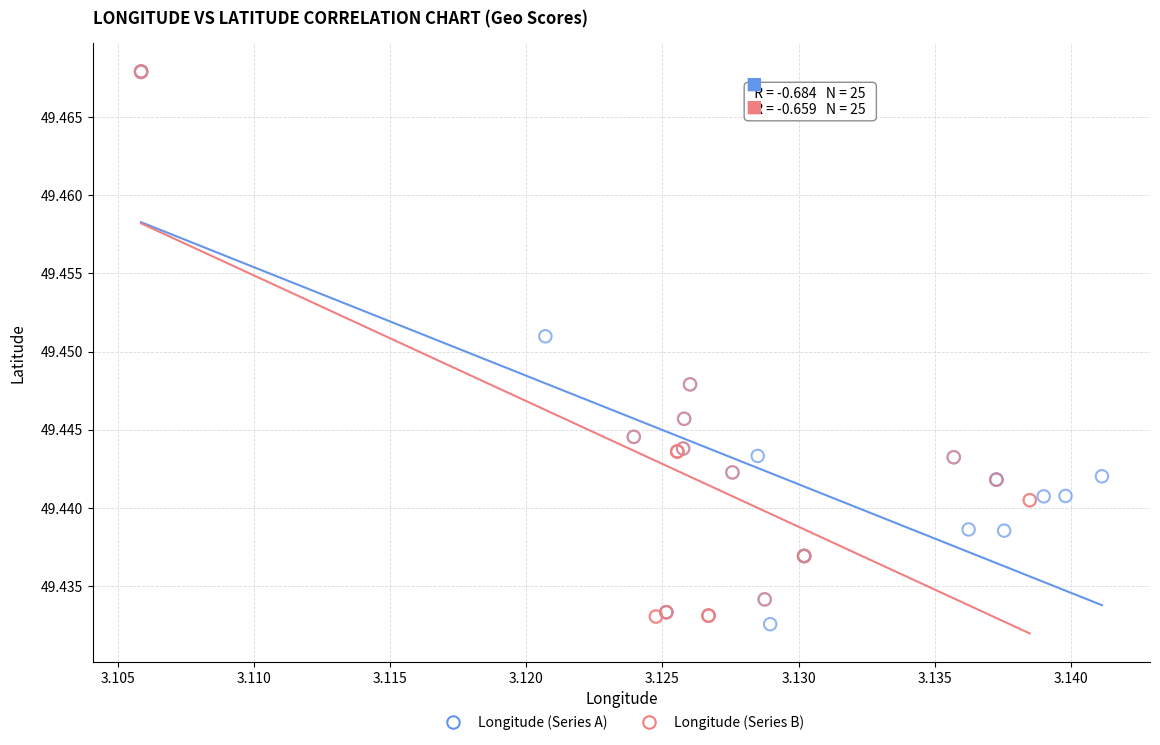

What are all the series names shown in the legend?

Longitude (Series A), Longitude (Series B)